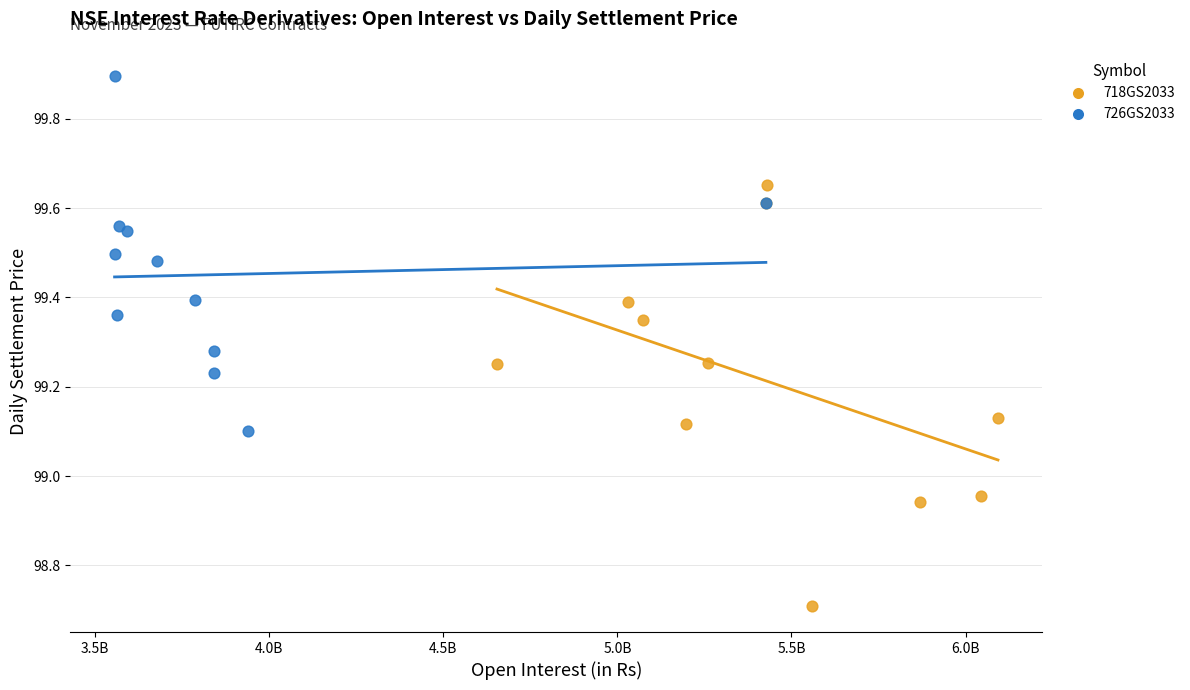

Which series has the widest spread of Y values?

718GS2033